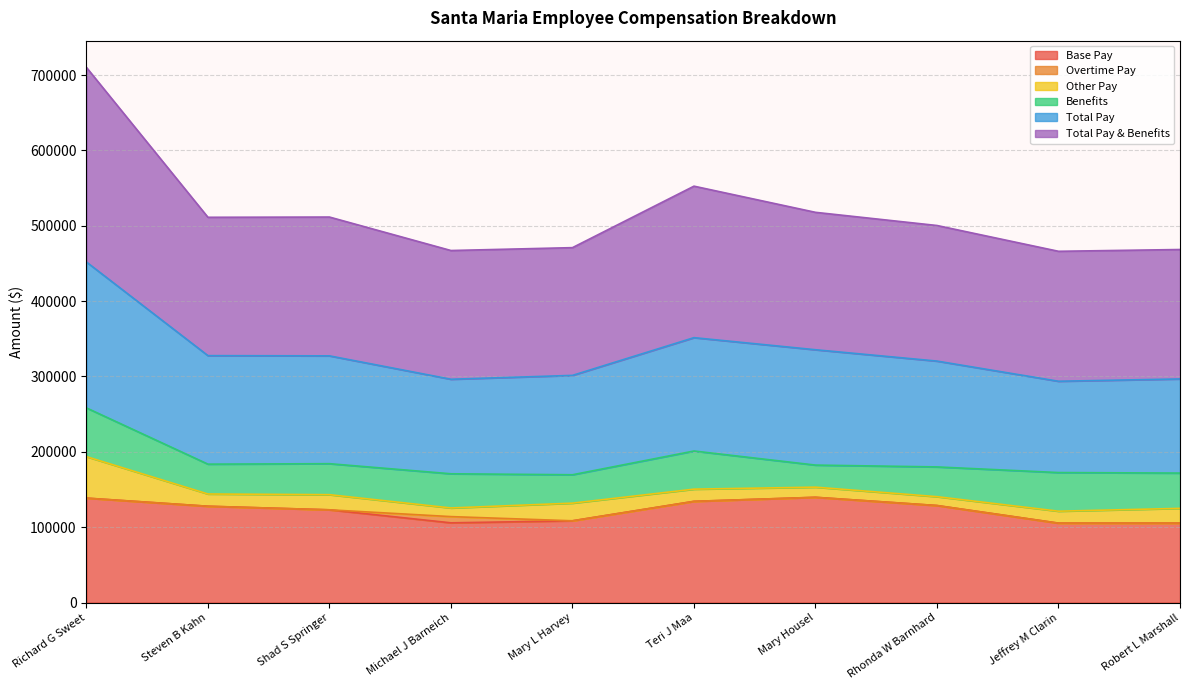

Is it true that Total Pay equals 83821 at Mary L Harvey?

False